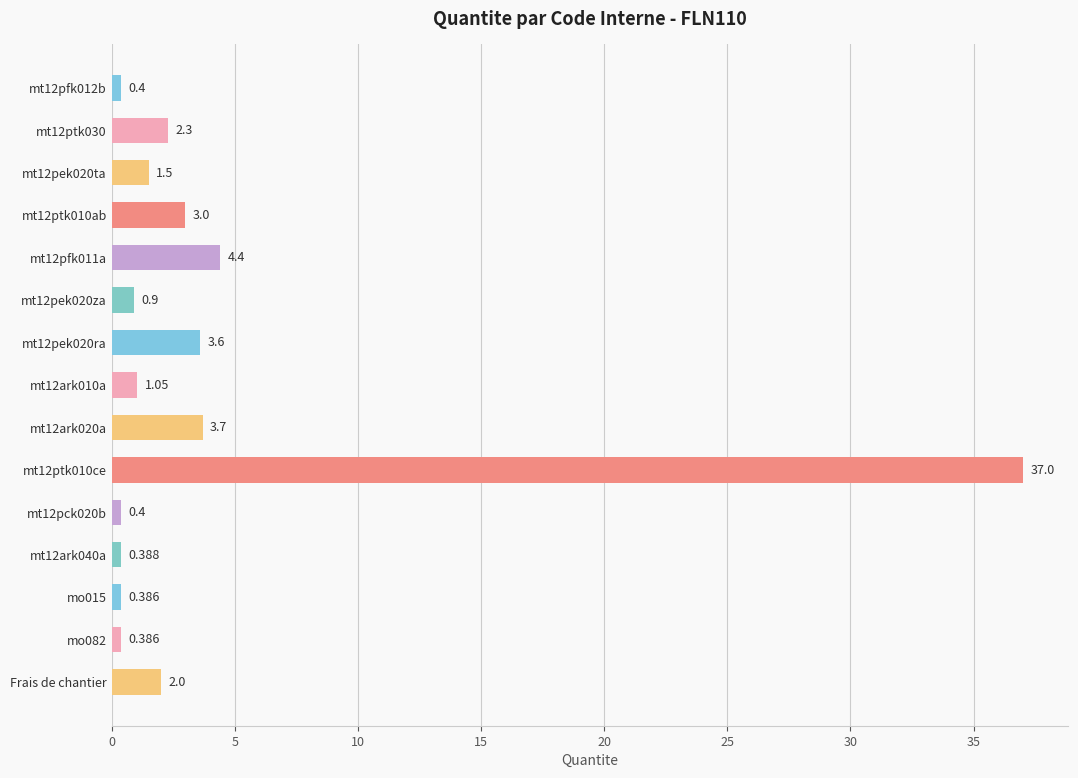

How many bars are there in total?

15